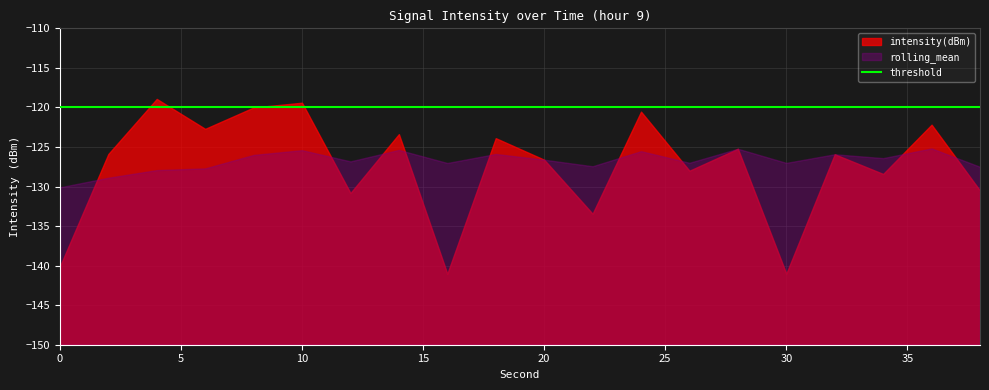

At which category does rolling_mean reach its first local valley?

12